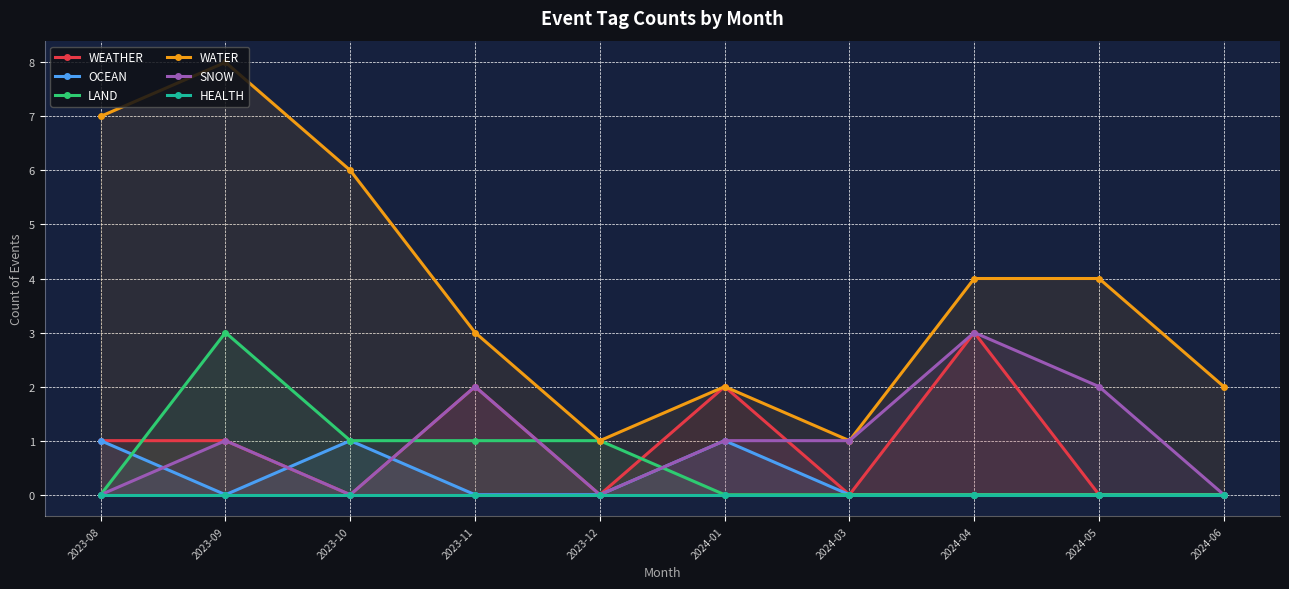

What is the difference between the highest and lowest values at 2024-06?

2